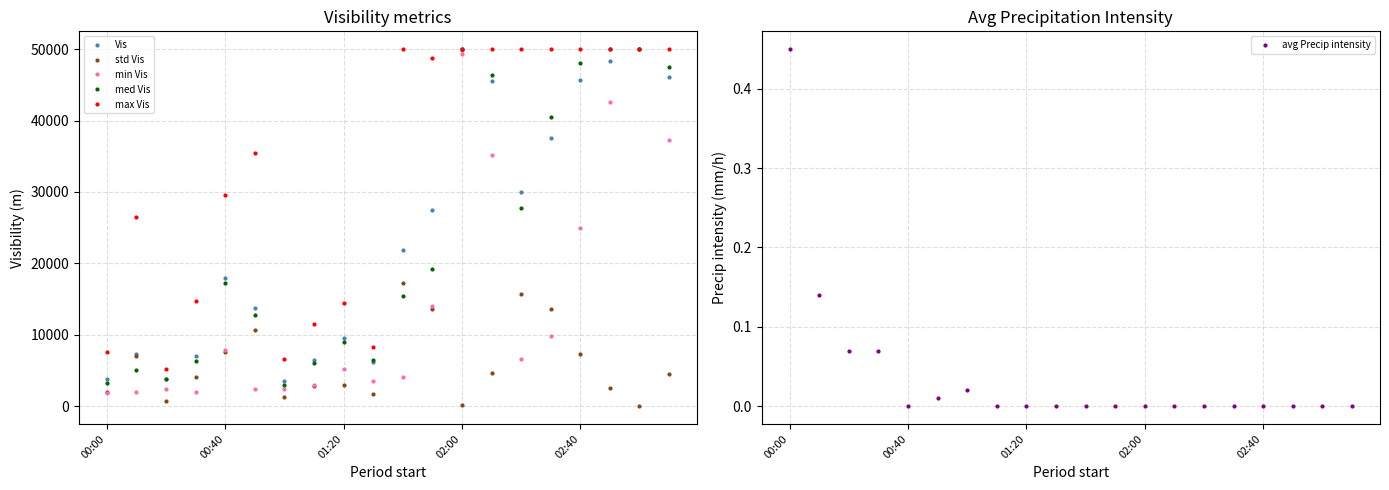

Is it true that max Vis equals 21695.7 at 02:00?

False